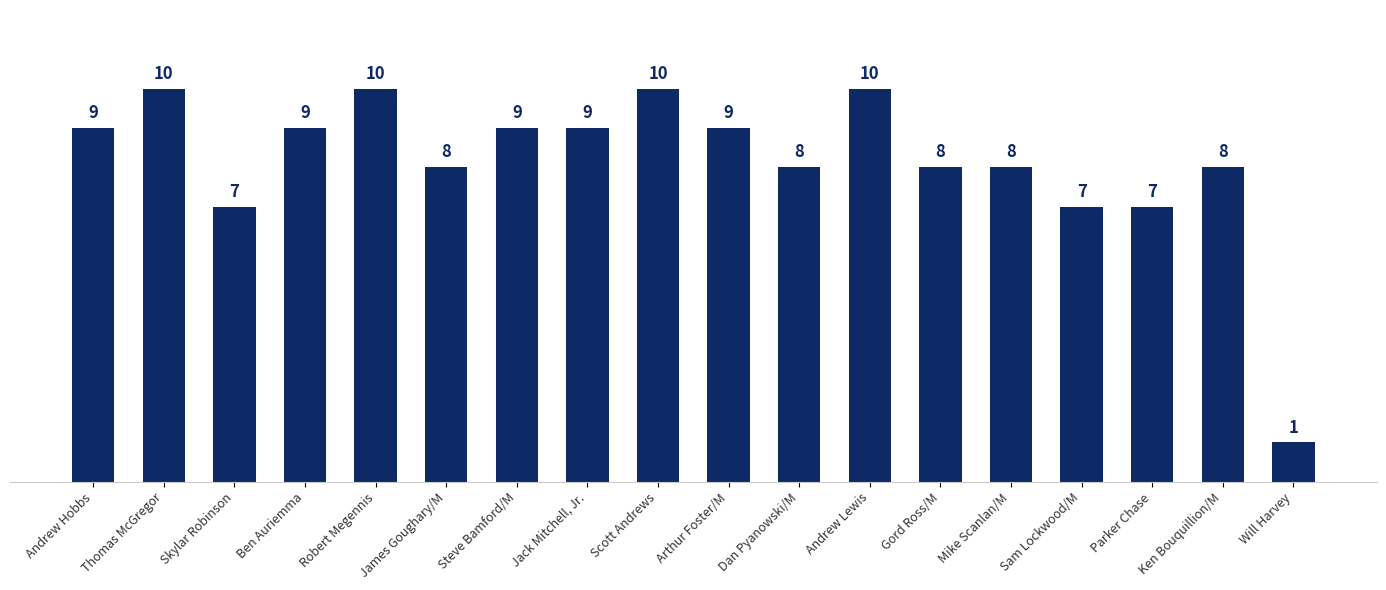

Are the bars horizontal?

No